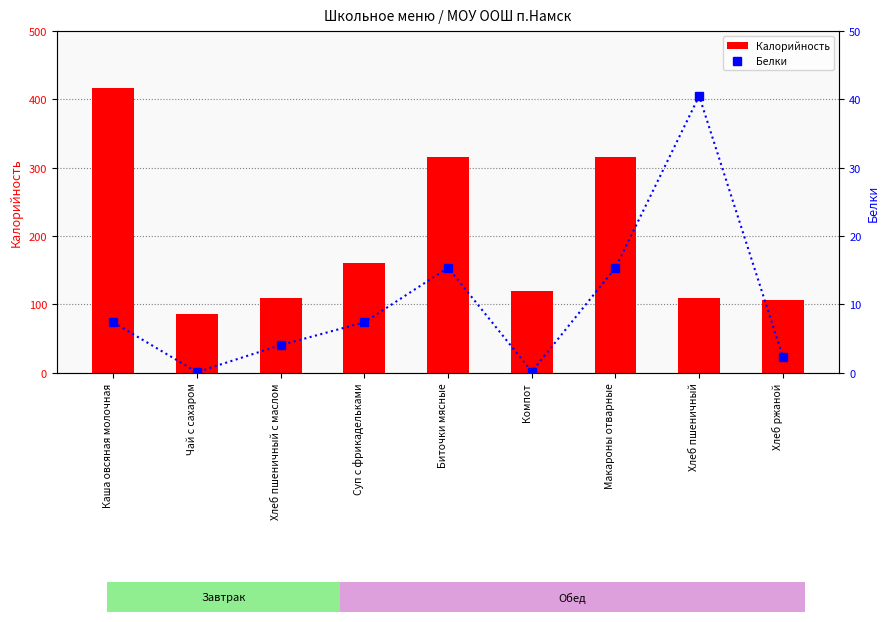

Between Суп с фрикадельками and Хлеб пшеничный, which series saw the biggest shift?

Калорийность